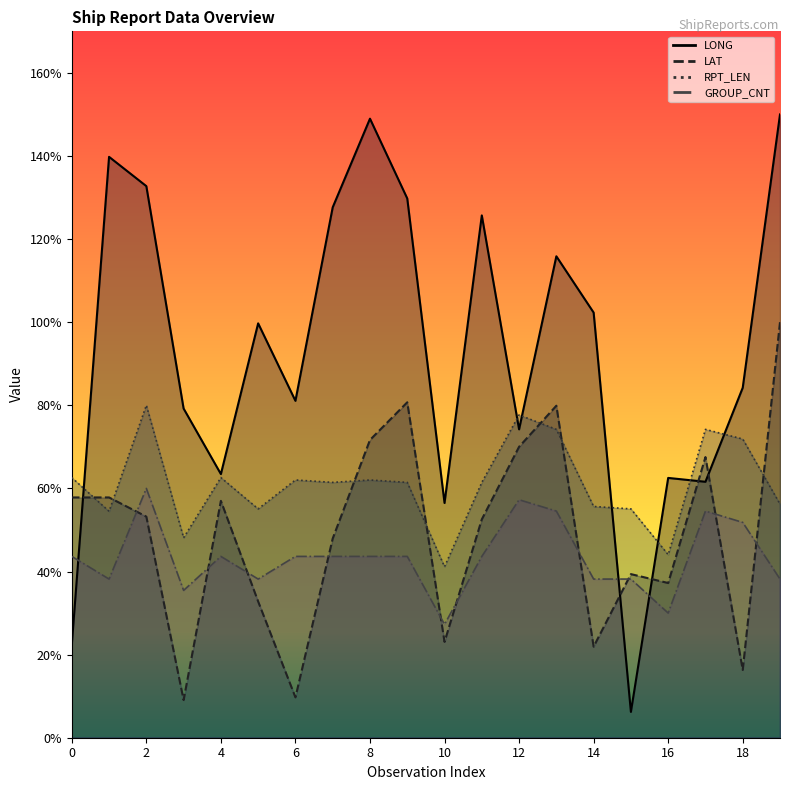

What is the difference between the maximum and minimum values in the LONG_line series?

143.8